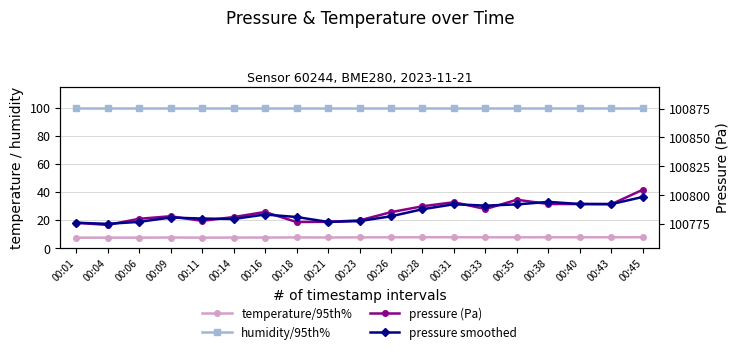

Which series ends up on top after the final intersection of pressure smoothed and pressure (Pa)?

pressure (Pa)